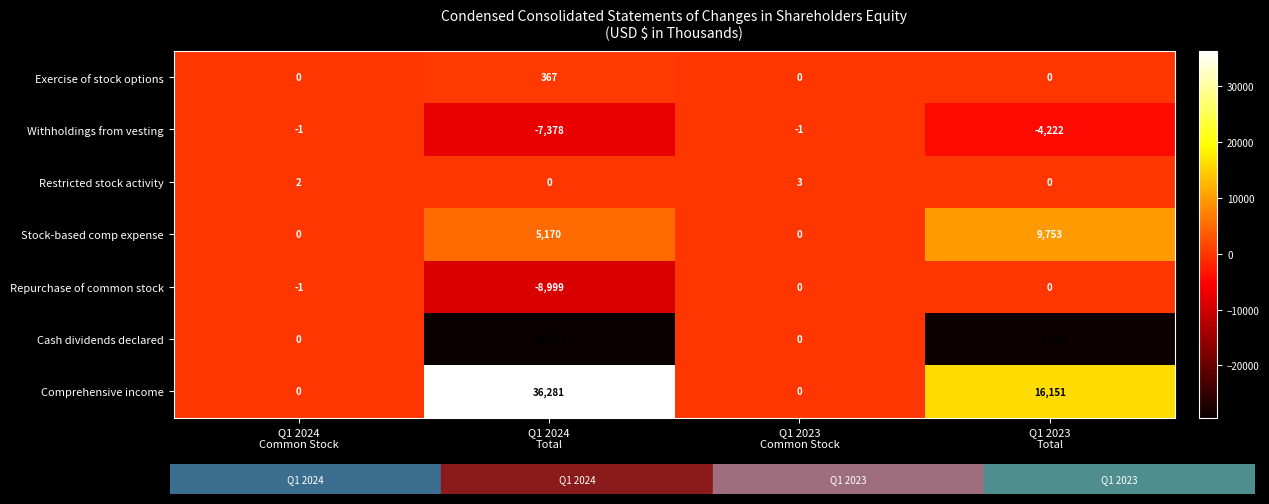

Reading left to right, extract all data points from this chart.

Exercise of stock options: 0	367	0	0
Withholdings from vesting: -1	-7378	-1	-4222
Restricted stock activity: 2	0	3	0
Stock-based comp expense: 0	5170	0	9753
Repurchase of common stock: -1	-8999	0	0
Cash dividends declared: 0	-29338	0	-28999
Comprehensive income: 0	36281	0	16151